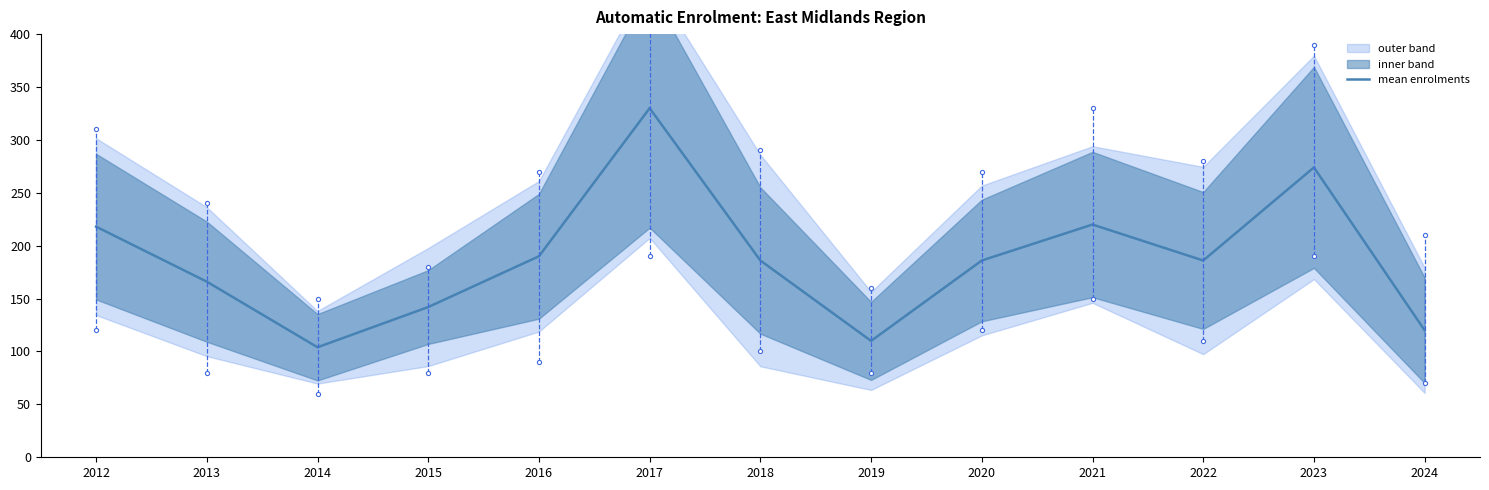

Rank the categories by value from highest to lowest.

2017, 2023, 2021, 2012, 2016, 2018, 2020, 2022, 2013, 2015, 2024, 2019, 2014